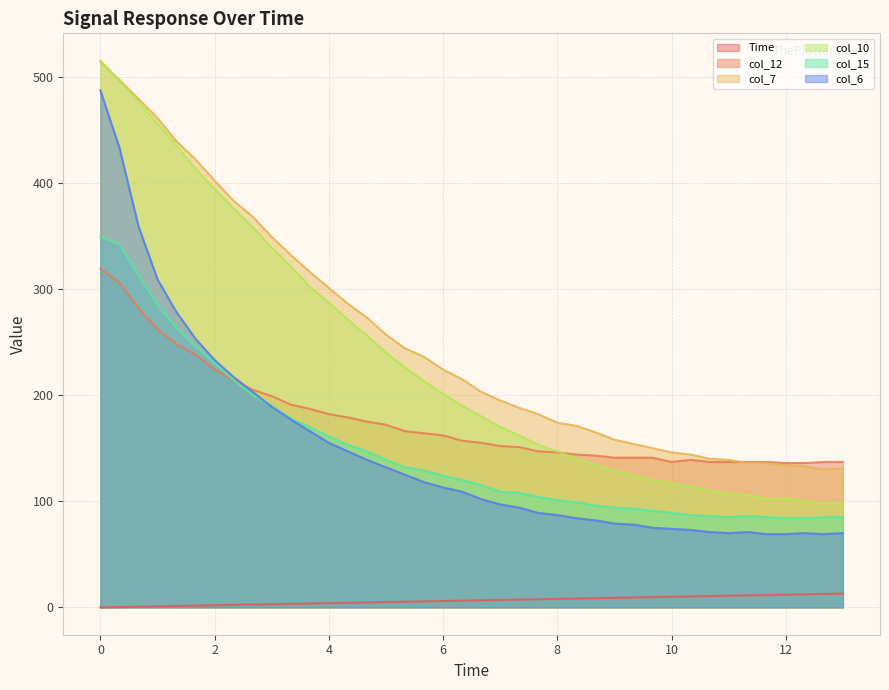

True or false: col_12 and Time cross at least once.

False